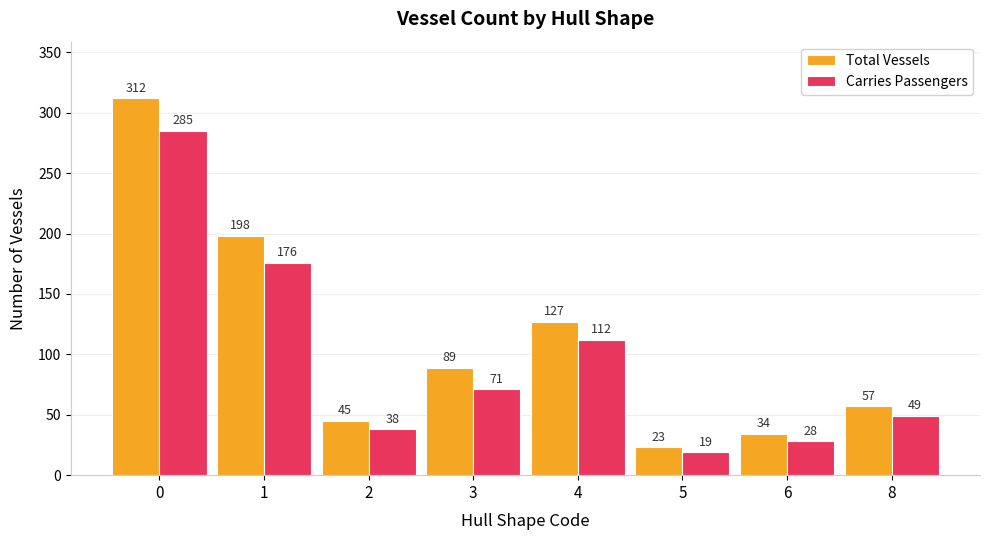

How many bars are there in total?

16